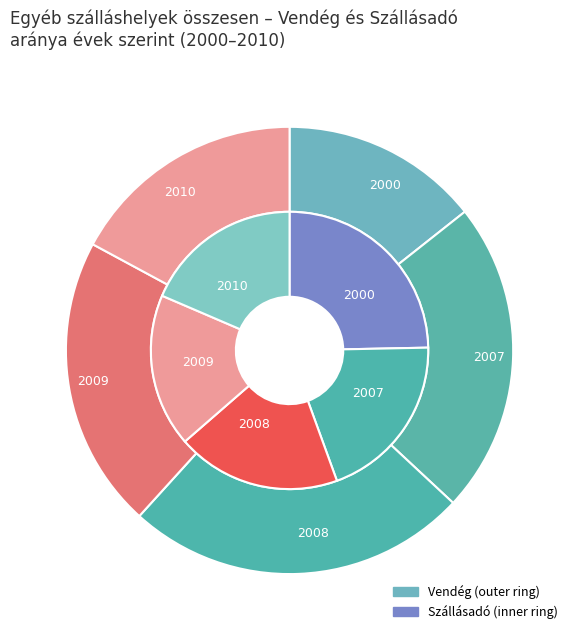

Is the sum of 2007 and 2008 greater than half?

No